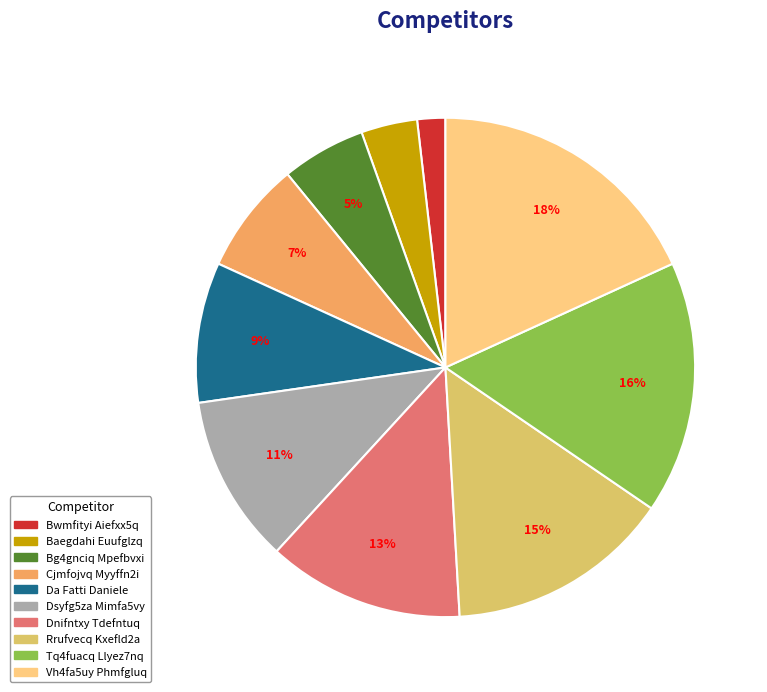

To the nearest percent, what is the combined percentage of Cjmfojvq Myyffn2i and Dsyfg5za Mimfa5vy?

18%